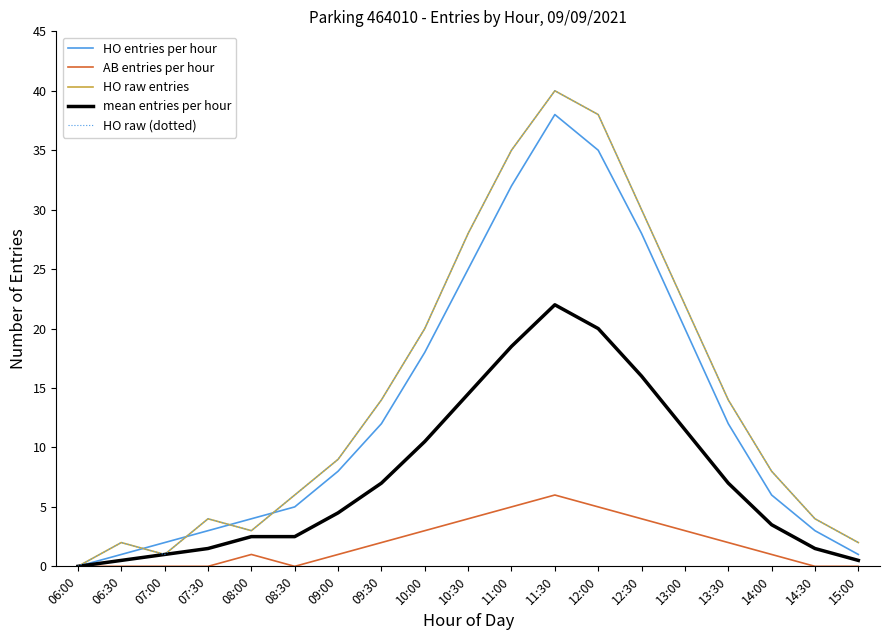

Which category has the highest value in the HO raw entries series?

11:30